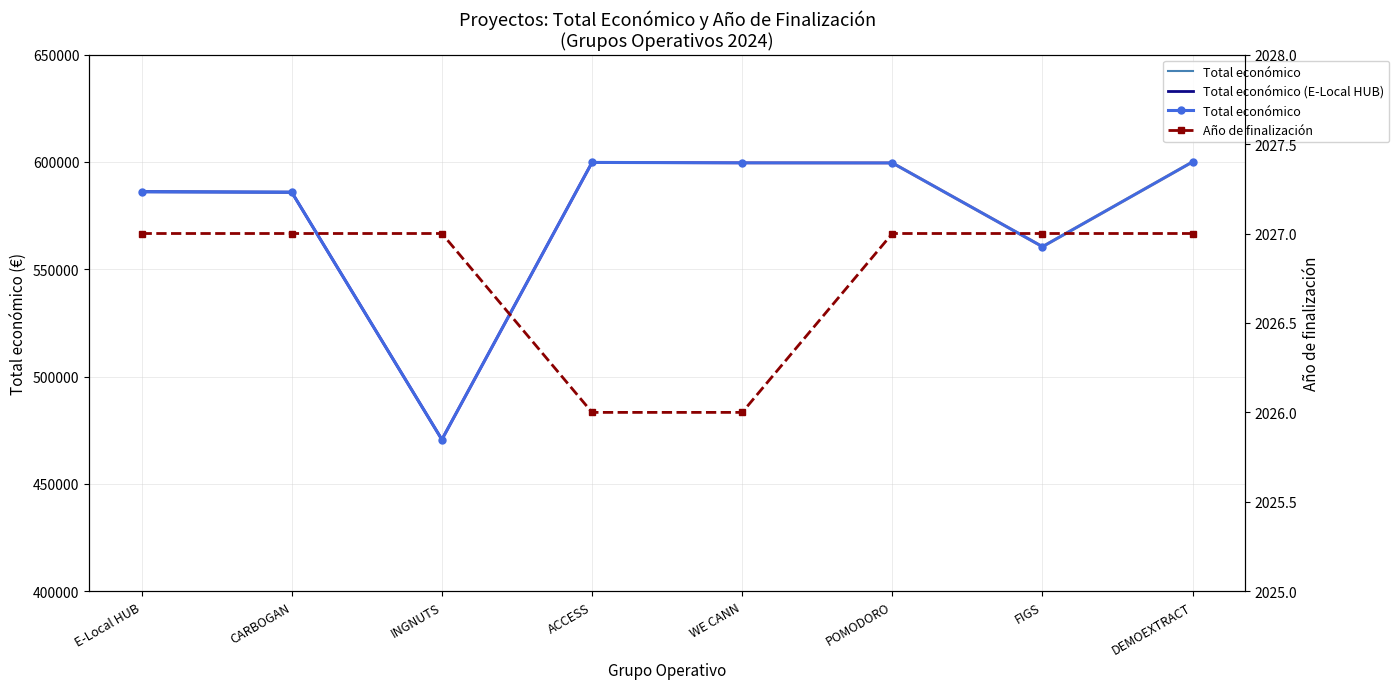

Reading left to right, transcribe all the data shown in this chart.

Total económico: 586120	585914	470675	599779	599584	599540	560529	600043
Año de finalización: 2027	2027	2027	2026	2026	2027	2027	2027